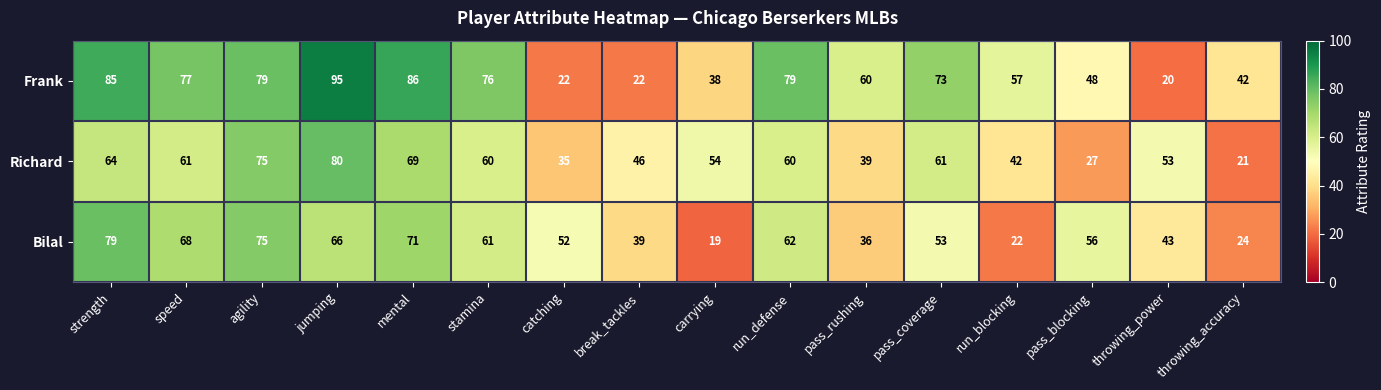

What is the total value across all series at break_tackles?

107